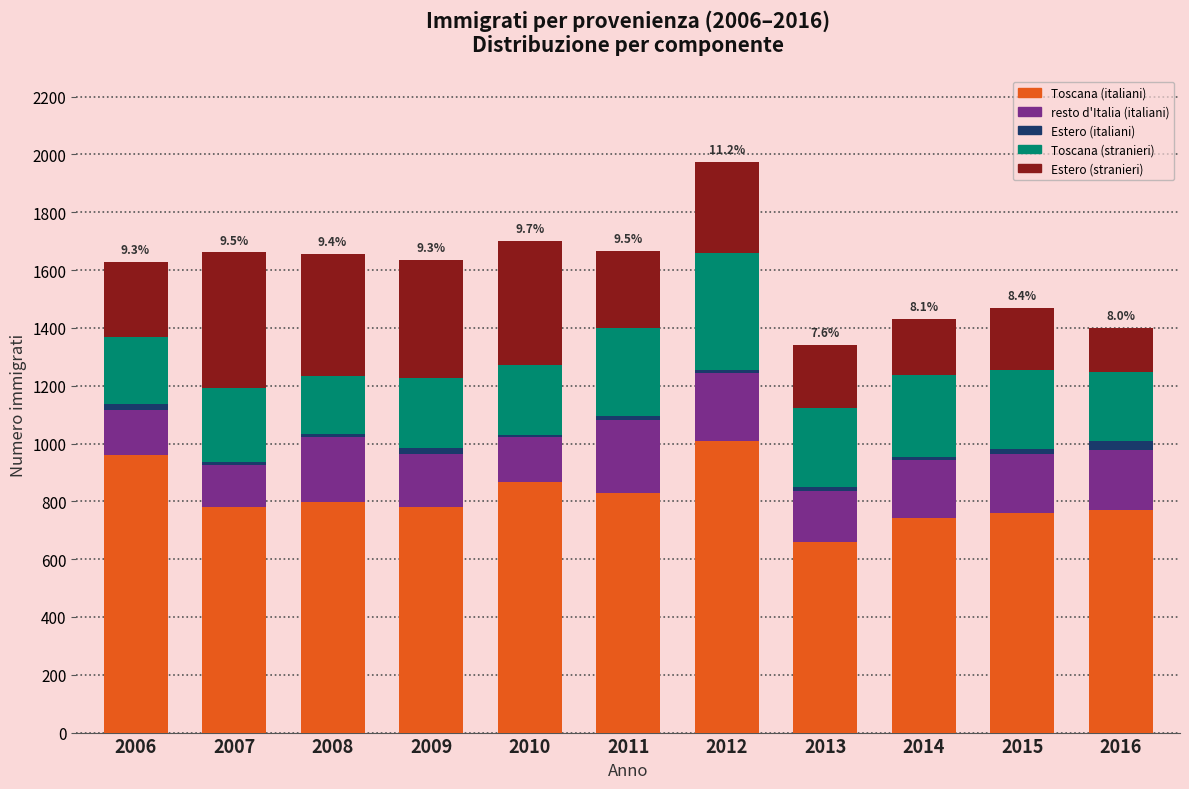

Which category has the lowest value in the Toscana (italiani) series?

2013